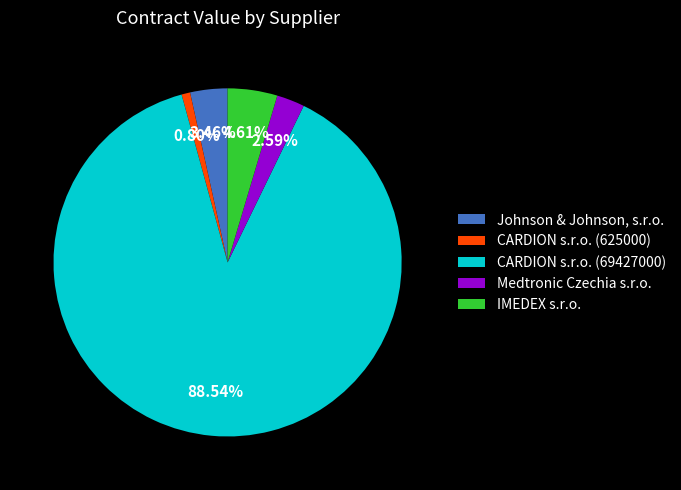

Approximately how many times larger is the value at Johnson & Johnson, s.r.o. compared to IMEDEX s.r.o.?

0.8